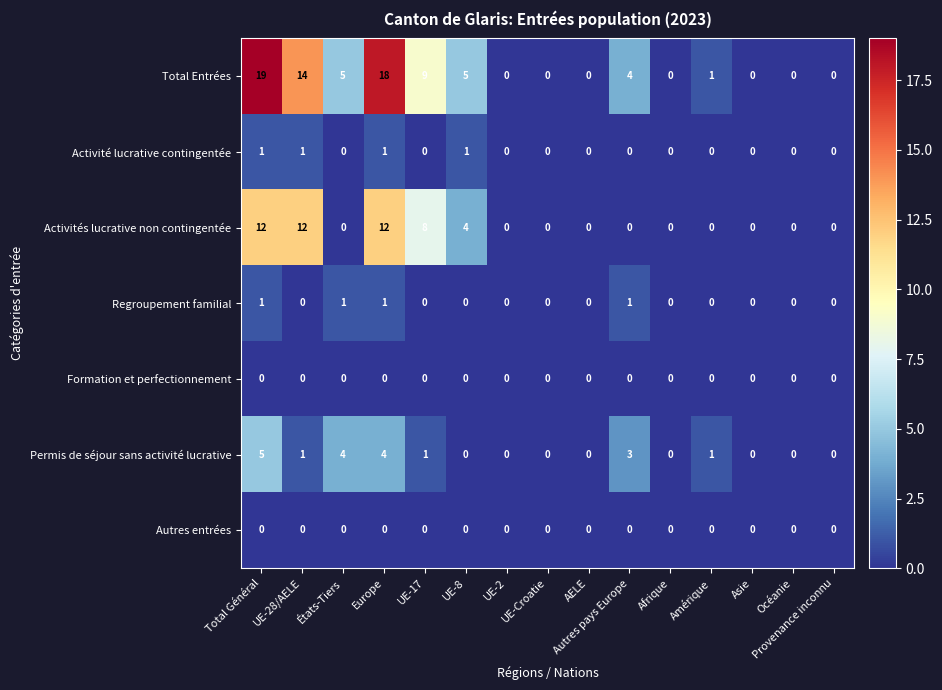

What is the difference between the second highest and second lowest values in the Permis de séjour sans activité lucrative series?

4